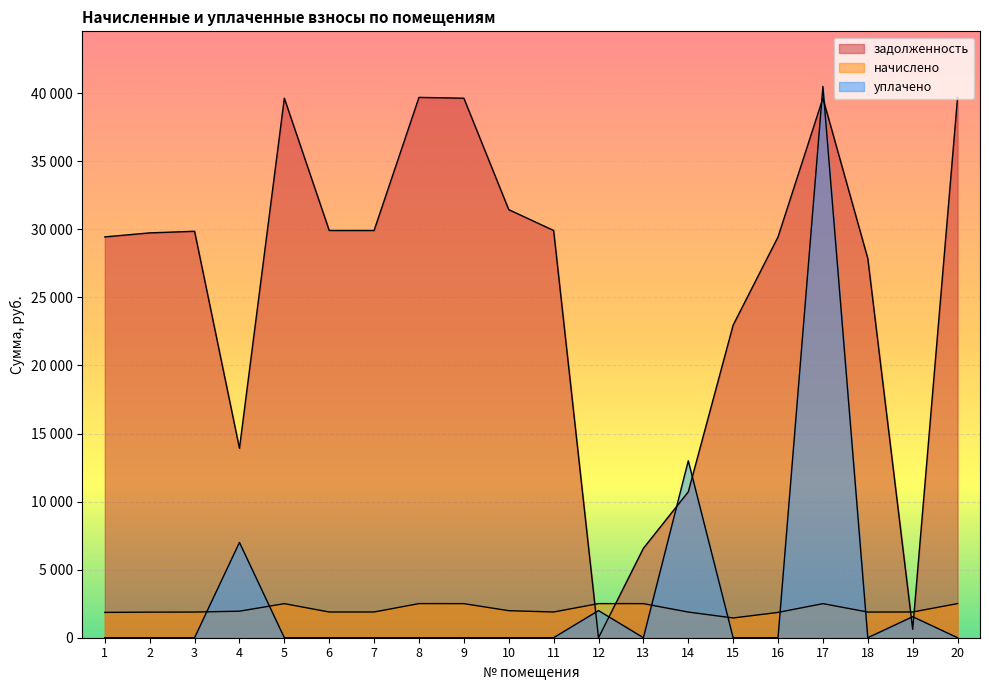

Reading left to right, transcribe all the data shown in this chart.

задолженность: 1=29448.0	2=29742.5	3=29860.4	4=13912.7	5=39637.0	6=29919.1	7=29919.1	8=39696.0	9=39637.0	10=31450.6	11=29919.1	12=0.0	13=6568.9	14=10718.0	15=22969.4	16=29448.0	17=39637.0	18=27860.4	19=618.4	20=39696.0
начислено: 1=1860.0	2=1878.6	3=1886.0	4=1949.3	5=2503.6	6=1889.8	7=1889.8	8=2507.3	9=2503.6	10=1986.5	11=1889.8	12=2507.3	13=2503.6	14=1886.0	15=1450.8	16=1860.0	17=2503.6	18=1886.0	19=1889.8	20=2507.3
уплачено: 1=0.0	2=0.0	3=0.0	4=7000.0	5=0.0	6=0.0	7=0.0	8=0.0	9=0.0	10=0.0	11=0.0	12=1995.0	13=0.0	14=13000.0	15=0.0	16=0.0	17=40500.0	18=0.0	19=1544.8	20=0.0